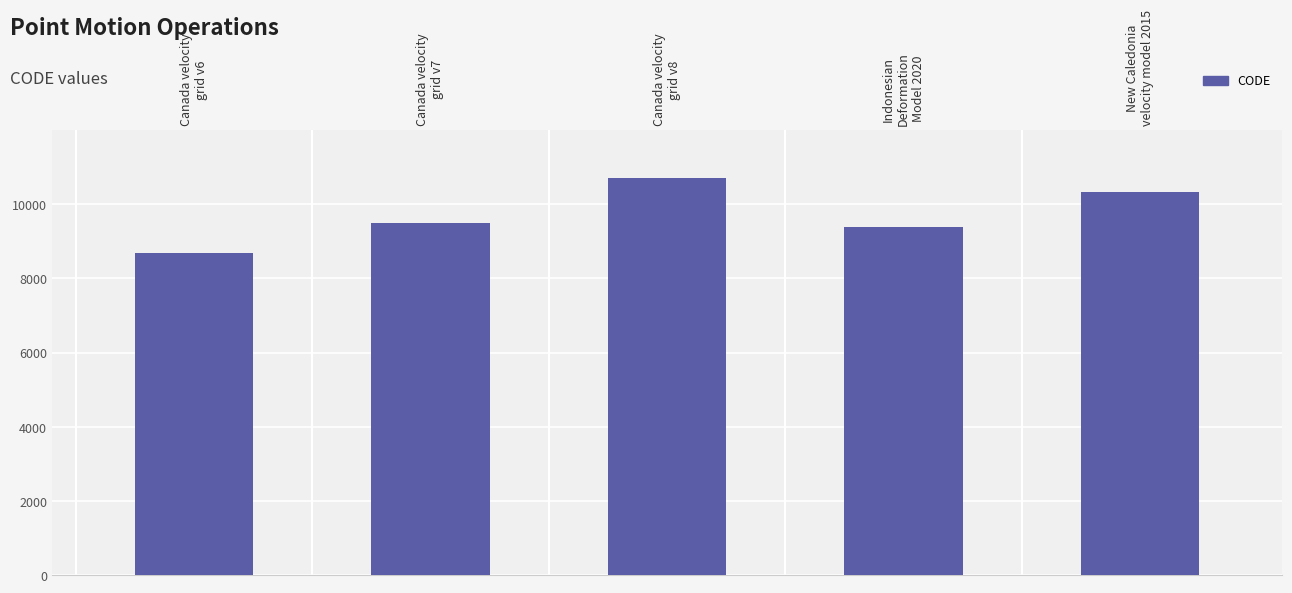

What is the value of the 4th bar from the left?

9375